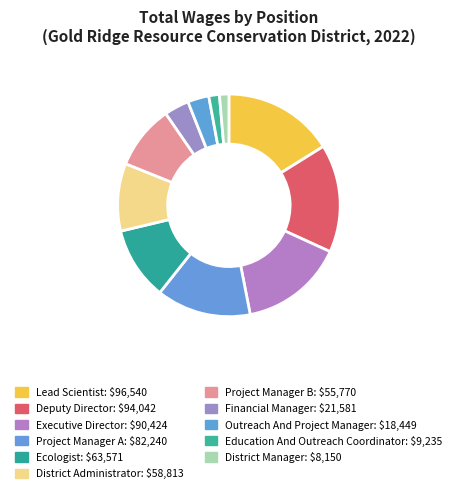

Combined, do Deputy Director and Outreach And Project Manager account for over 50%?

No